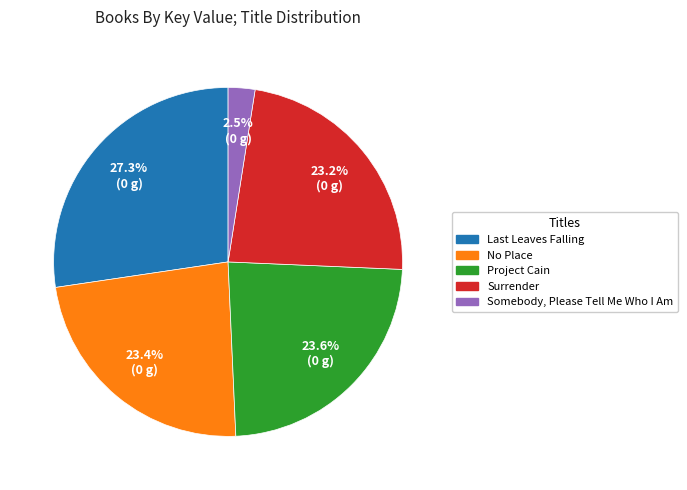

What percentage is the Surrender slice, to the nearest percent?

23%